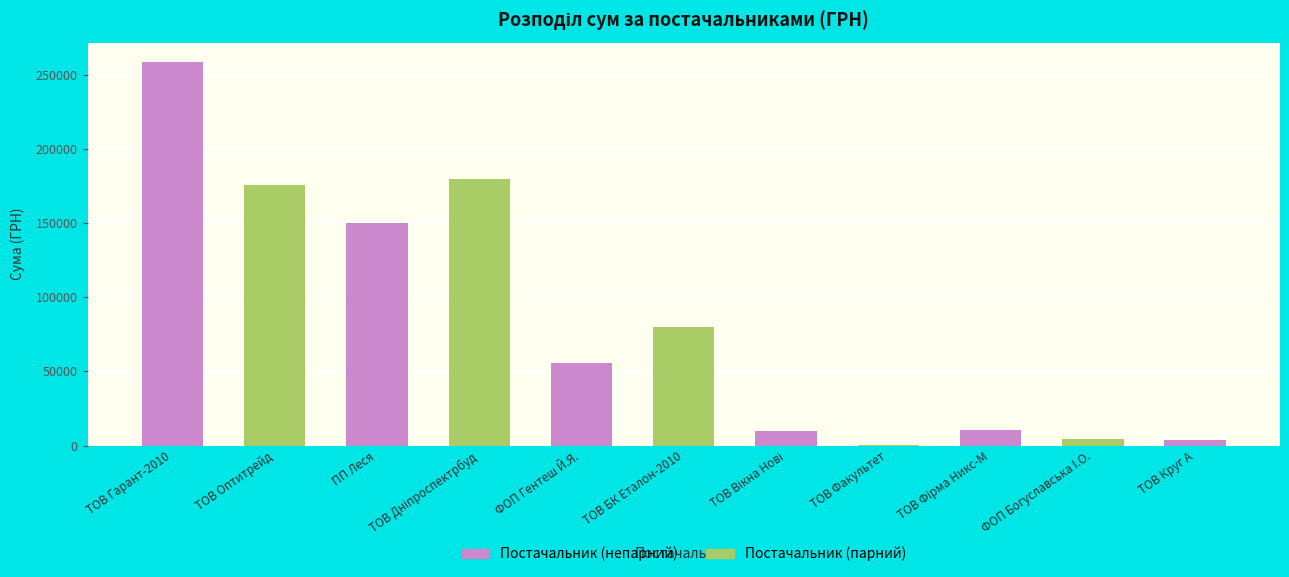

The chart shows a value of 79778.0 at ТОВ БК Еталон-2010. True or false?

True